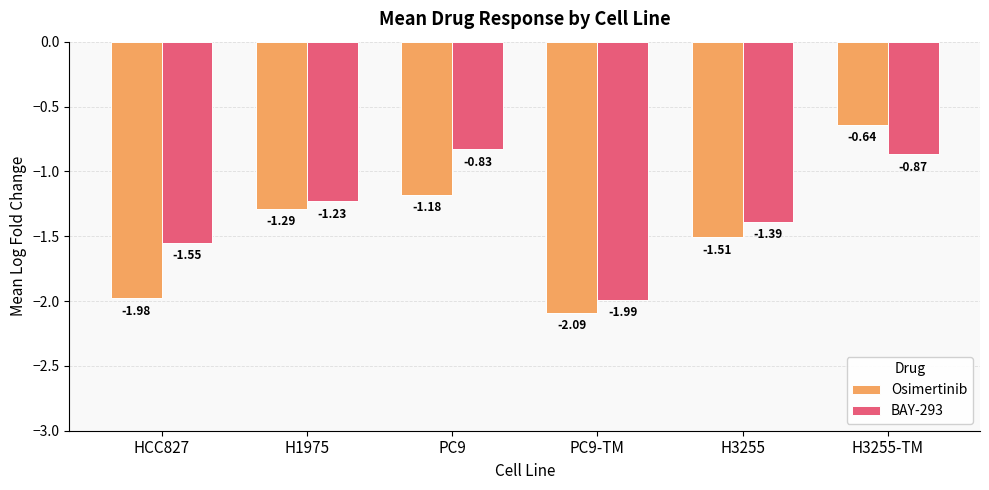

At how many categories does at least one series exceed -1?

2